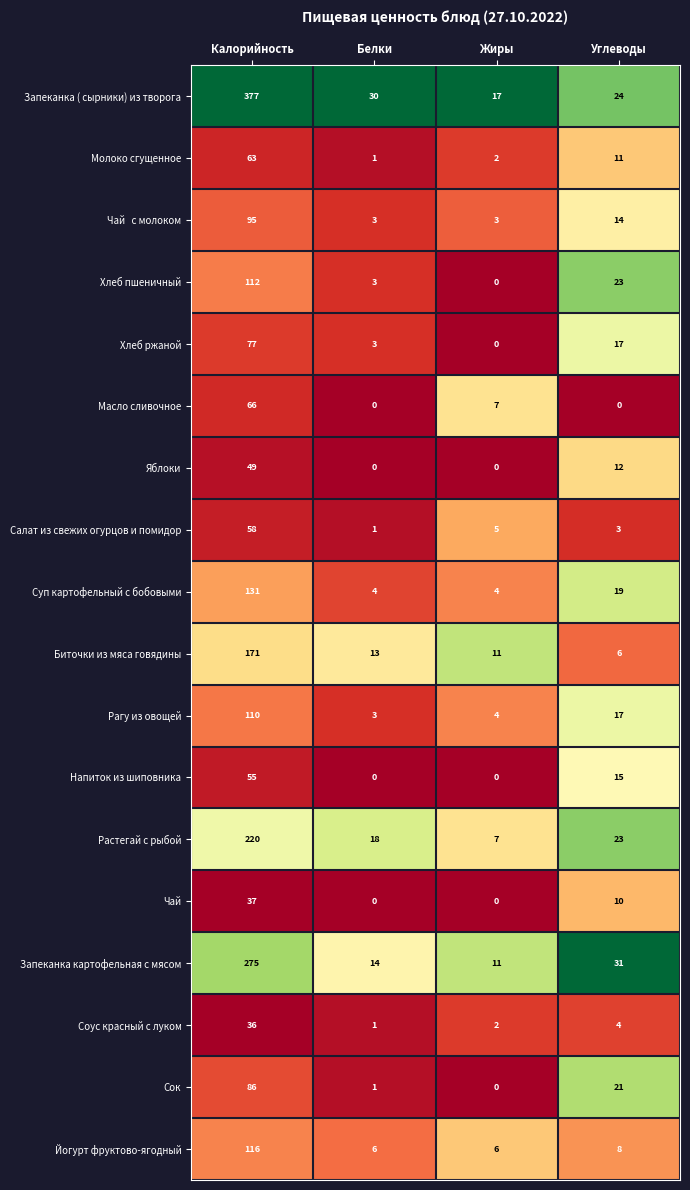

Rank the categories by Салат из свежих огурцов и помидор value from lowest to highest.

Белки, Углеводы, Жиры, Калорийность